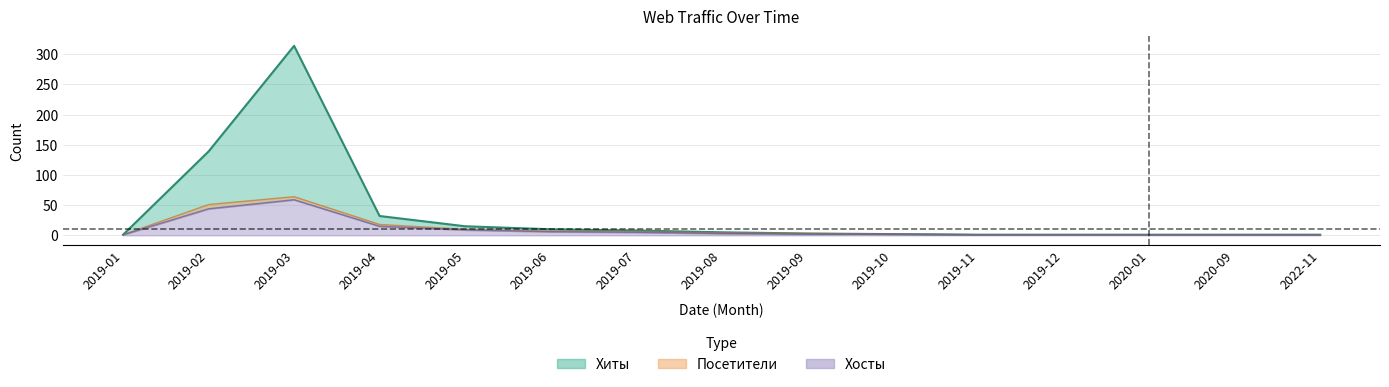

True or false: Хосты has a value of 2 at 2020-09.

False